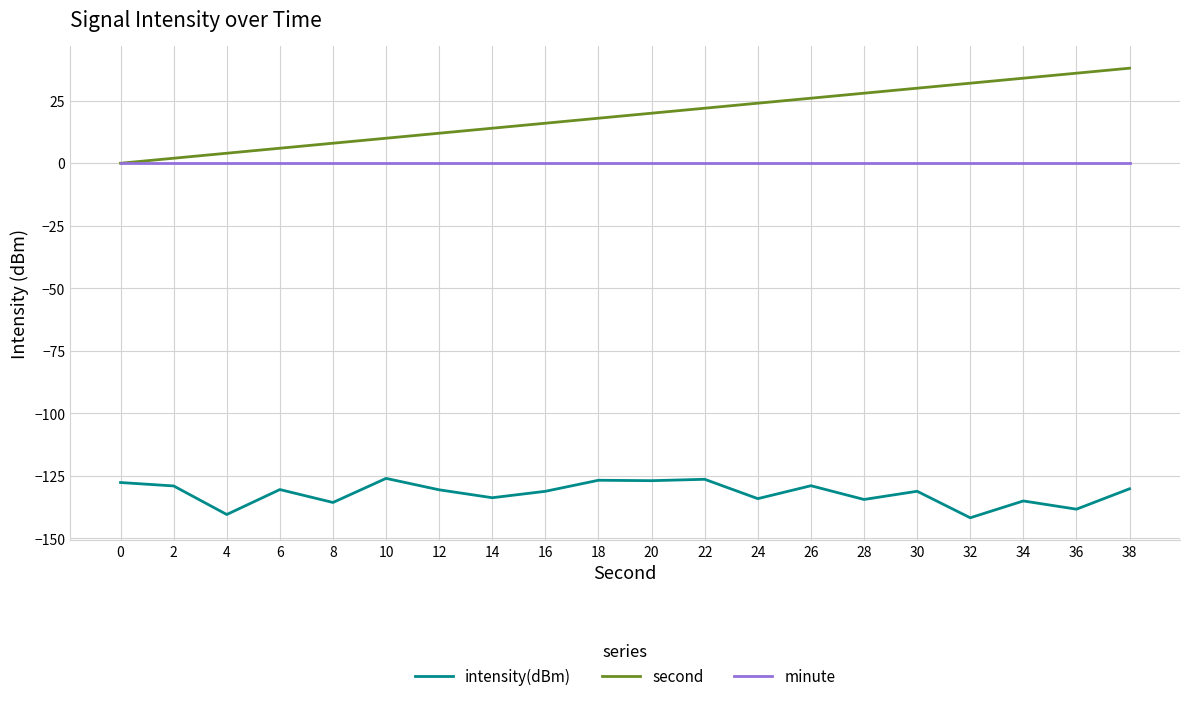

Which series has the largest total across all categories?

second